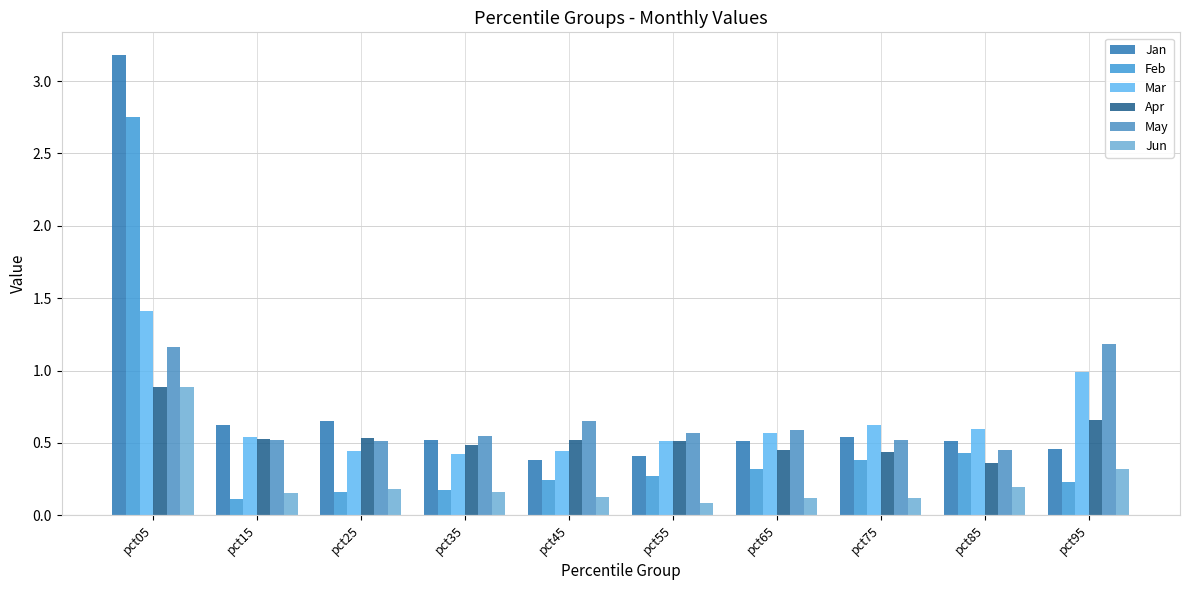

True or false: Jan has a value of 0.5 at pct85.

True